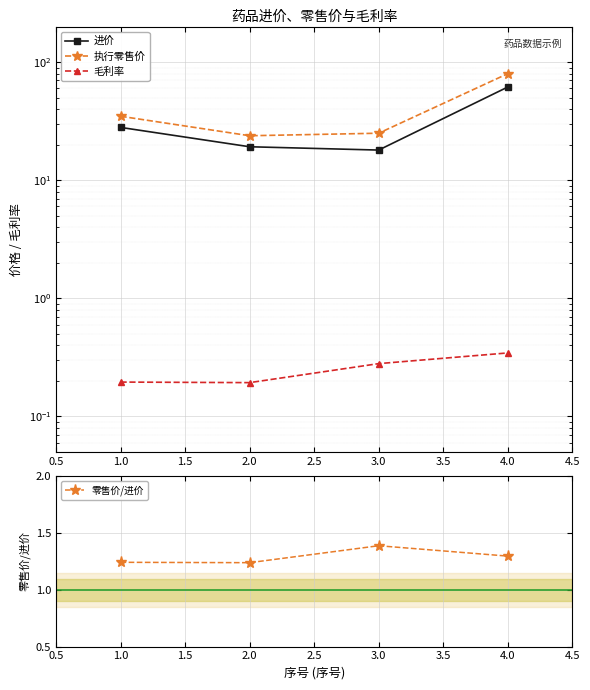

True or false: 进价 and 毛利率 cross at least once.

False